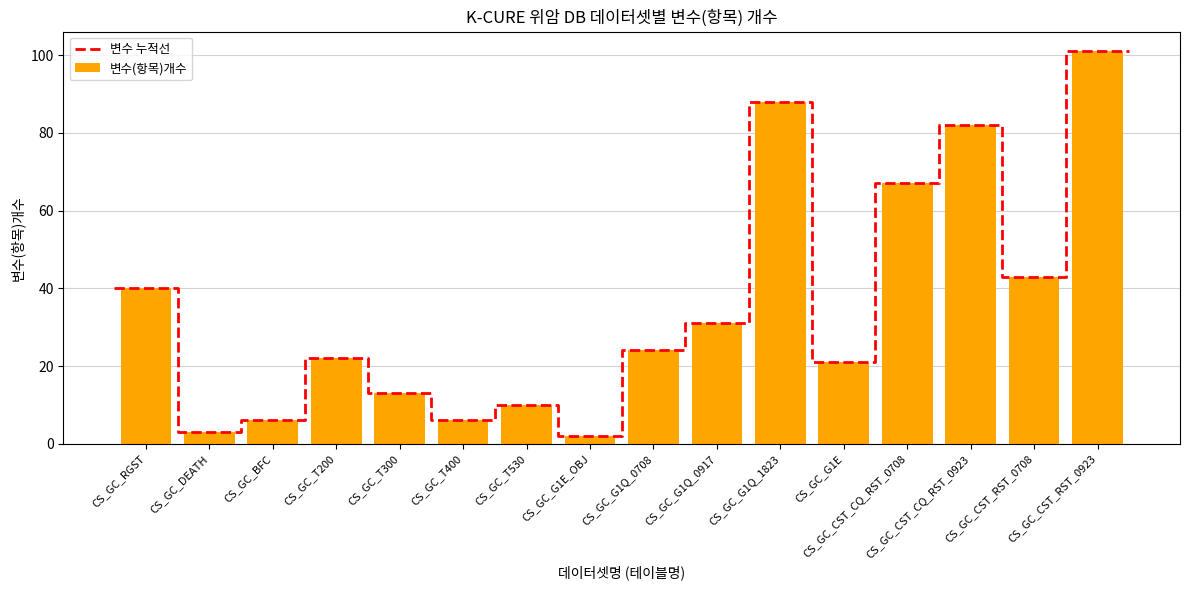

At which category does the chart reach its peak across all series?

CS_GC_CST_RST_0923